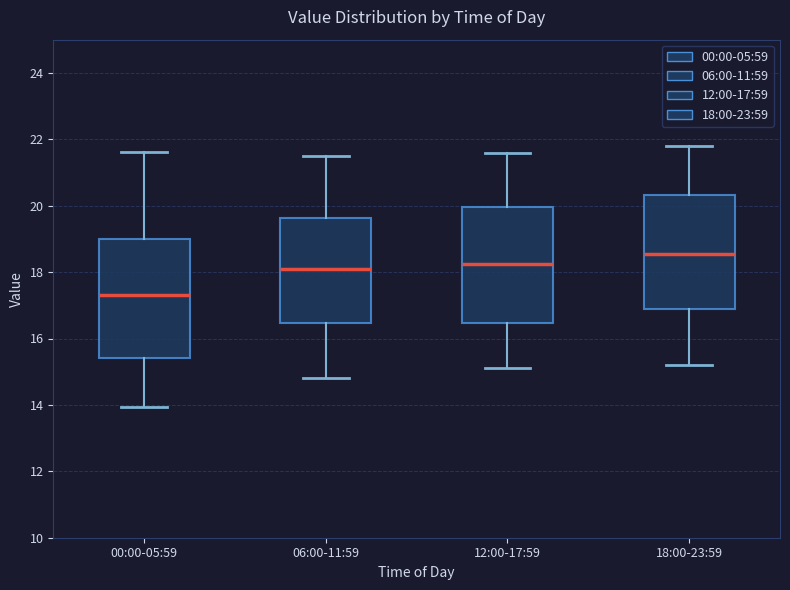

Where does the lower whisker of the box for 12:00-17:59 end on the y-axis? The values are not printed on the chart, so give them approximately, as read against the axis.

15.2